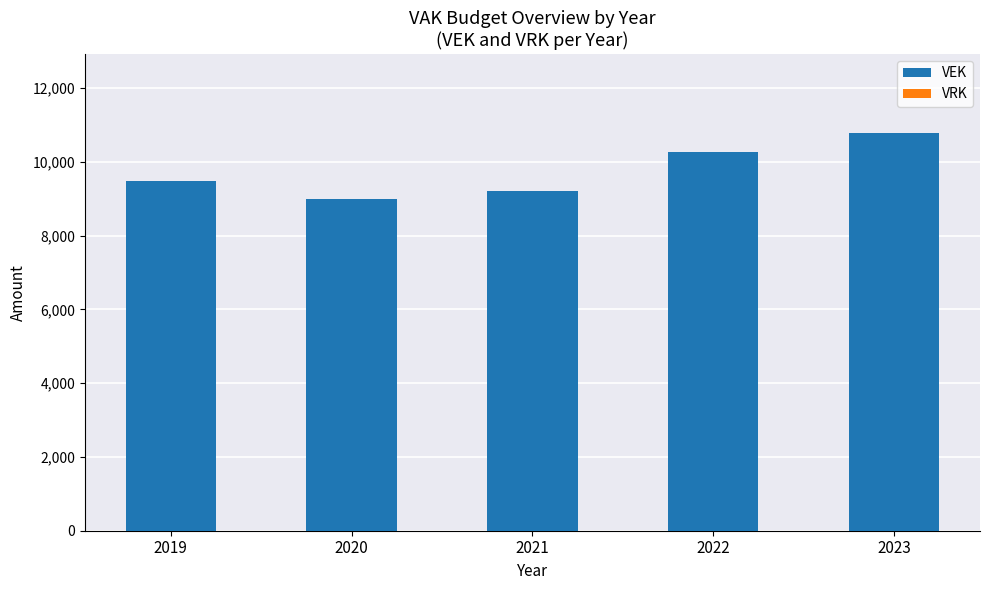

True or false: the data shows 10771 at 2023.

True